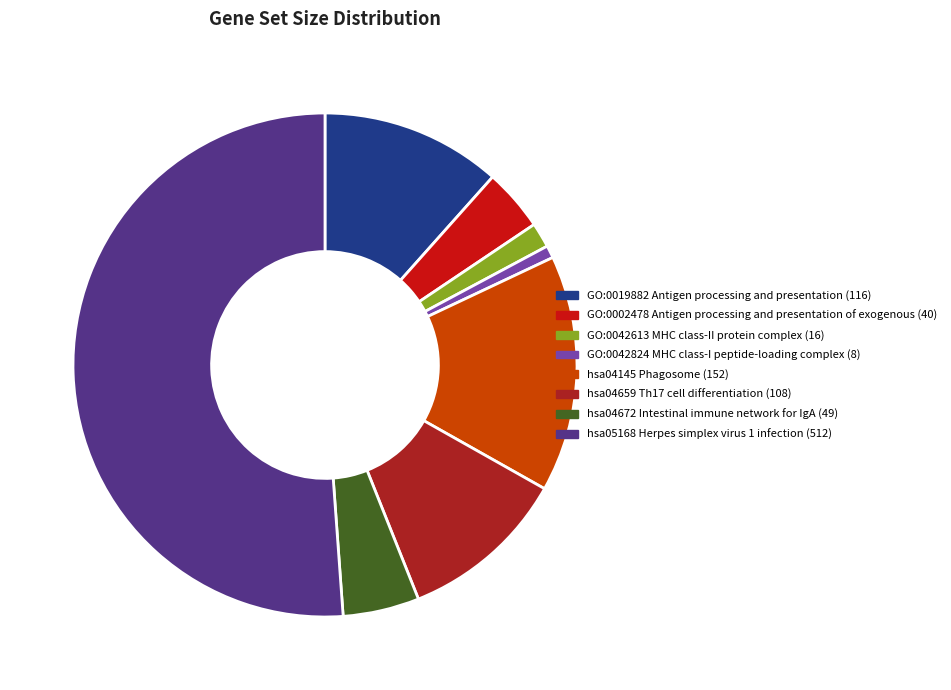

Which has a higher value, hsa04672 Intestinal immune network for IgA or hsa04145 Phagosome?

hsa04145 Phagosome